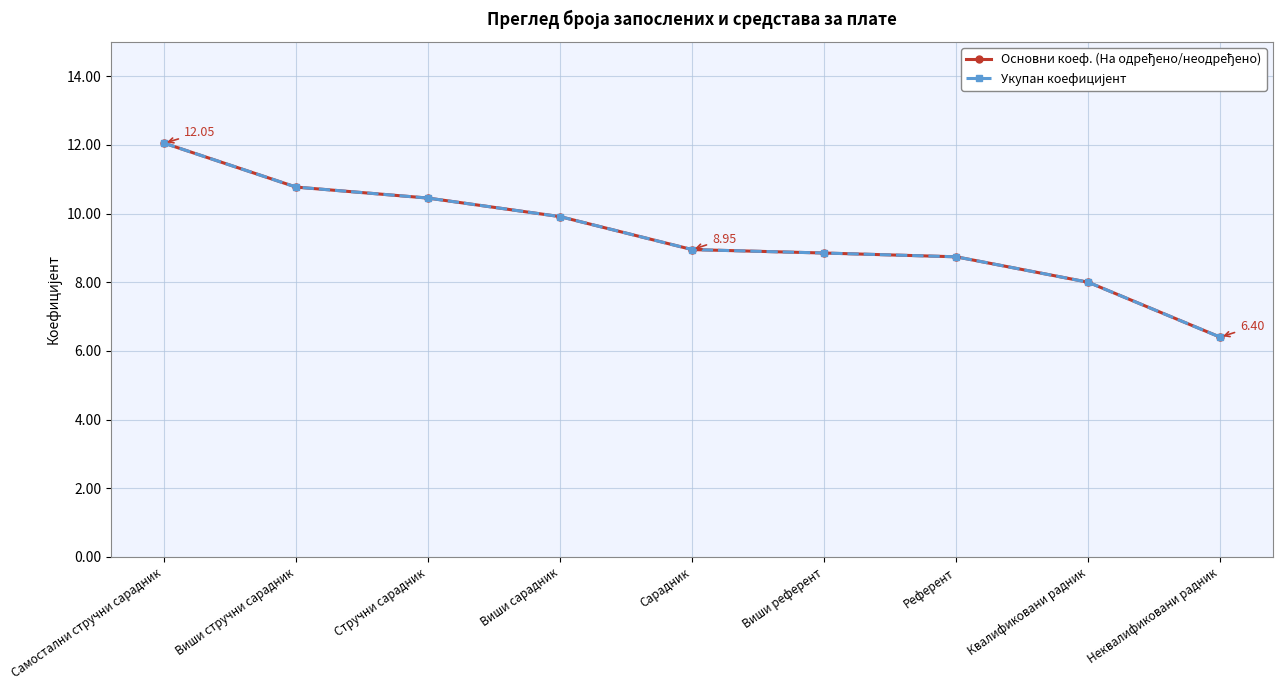

True or false: Основни коеф. (На одређено/неодређено) has more than 1 interior local peaks.

False